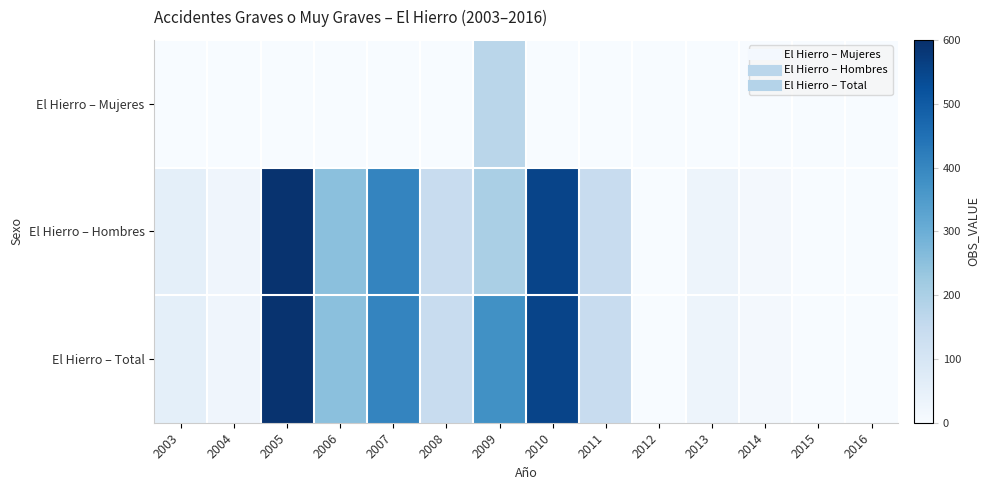

Reading left to right, transcribe all the data shown in this chart.

El Hierro – Mujeres: 2003=0	2004=0	2005=0	2006=0	2007=0	2008=0	2009=173	2010=0	2011=0	2012=0	2013=0	2014=0	2015=0	2016=0
El Hierro – Hombres: 2003=56	2004=24	2005=591	2006=252	2007=405	2008=145	2009=202	2010=553	2011=145	2012=0	2013=29	2014=11	2015=0	2016=0
El Hierro – Total: 2003=56	2004=24	2005=591	2006=252	2007=405	2008=145	2009=375	2010=553	2011=145	2012=0	2013=29	2014=11	2015=0	2016=0